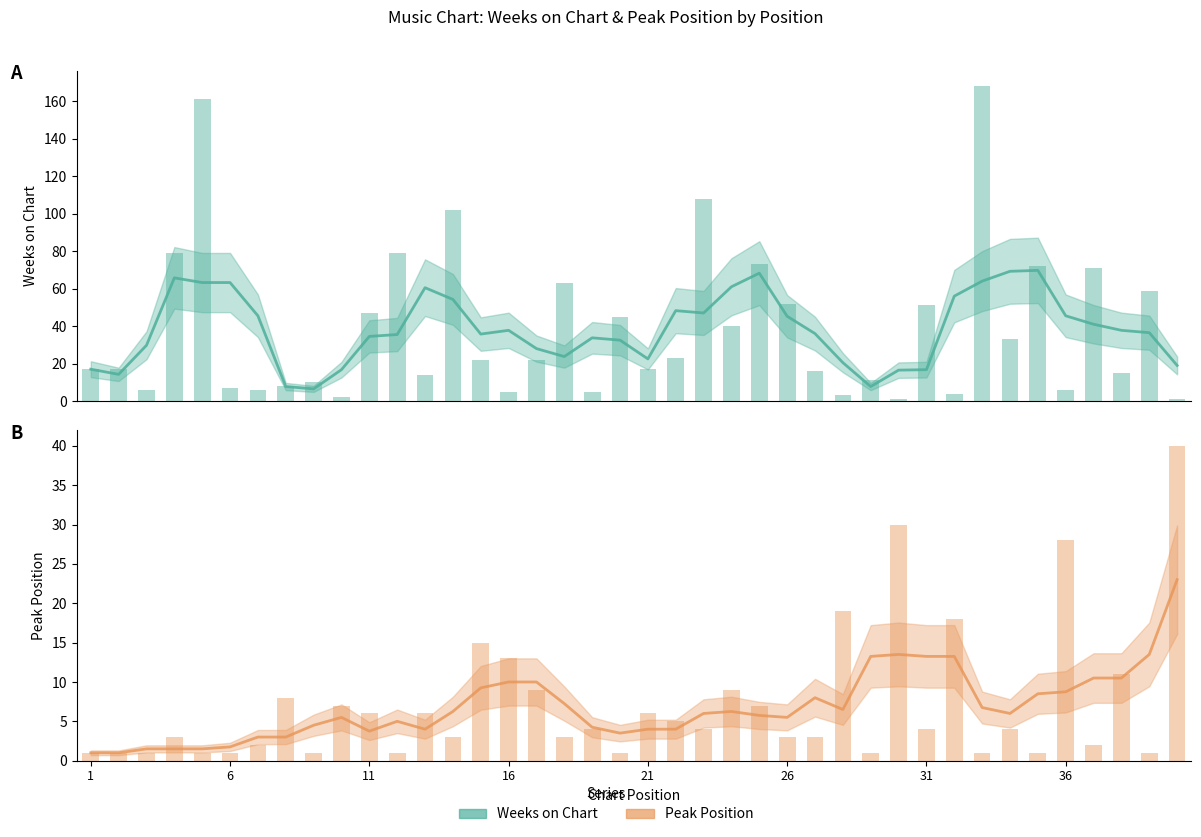

What are all the series names shown in the legend?

Weeks on Chart, Peak Position